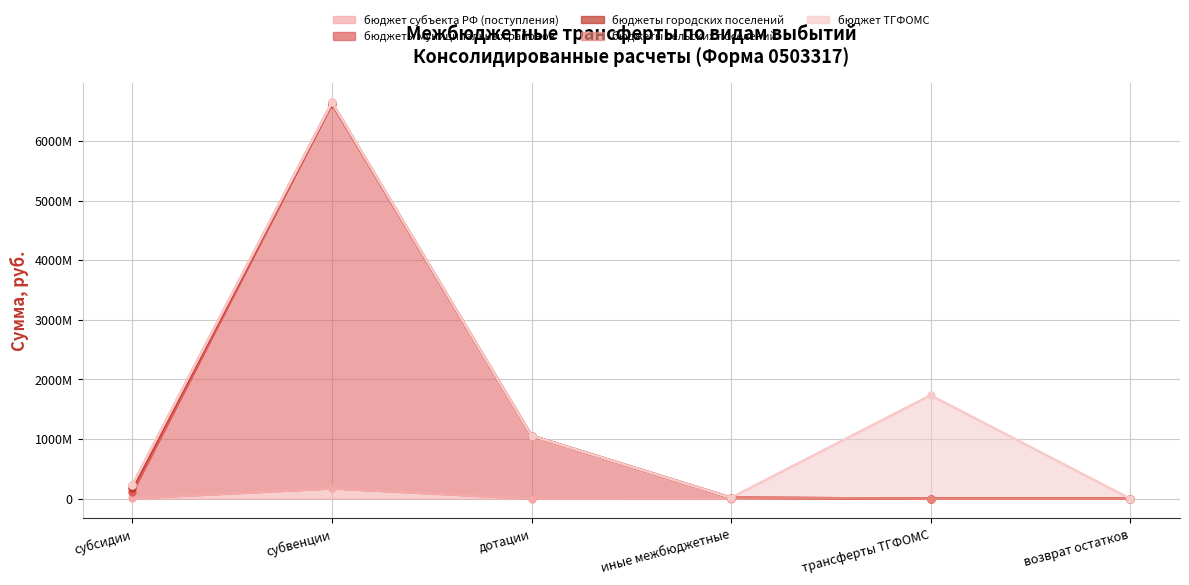

True or false: бюджет субъекта РФ (поступления) has a value of 70148547.3 at 902.

False